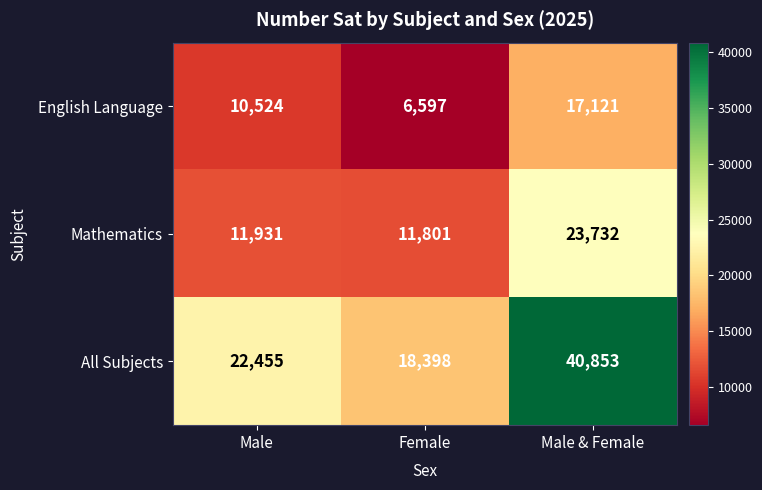

Reading left to right, list all the values displayed in this chart.

English Language: Male=10524	Female=6597	Male & Female=17121
Mathematics: Male=11931	Female=11801	Male & Female=23732
All Subjects: Male=22455	Female=18398	Male & Female=40853